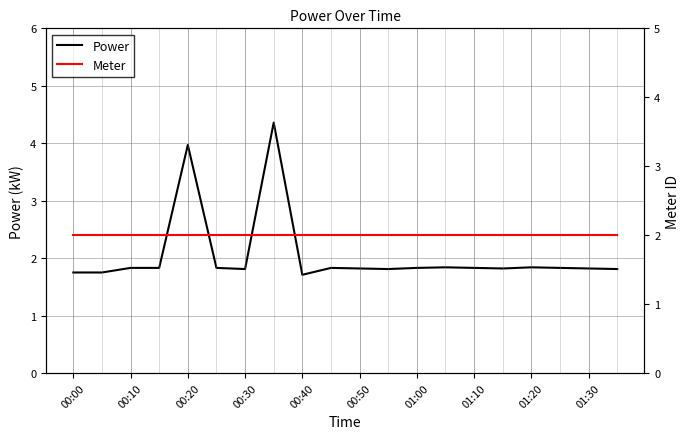

Is it true that Power equals 1.3 at 01:10?

False